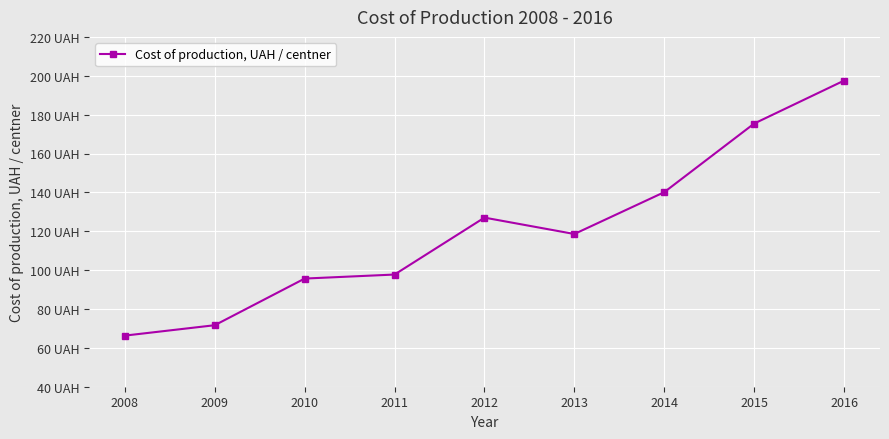

List the labels in order of value, largest first.

2016, 2015, 2014, 2012, 2013, 2011, 2010, 2009, 2008